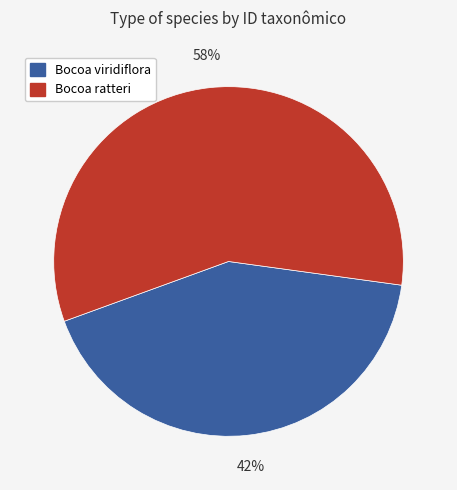

Combined, do Bocoa viridiflora and Bocoa ratteri account for over 50%?

Yes